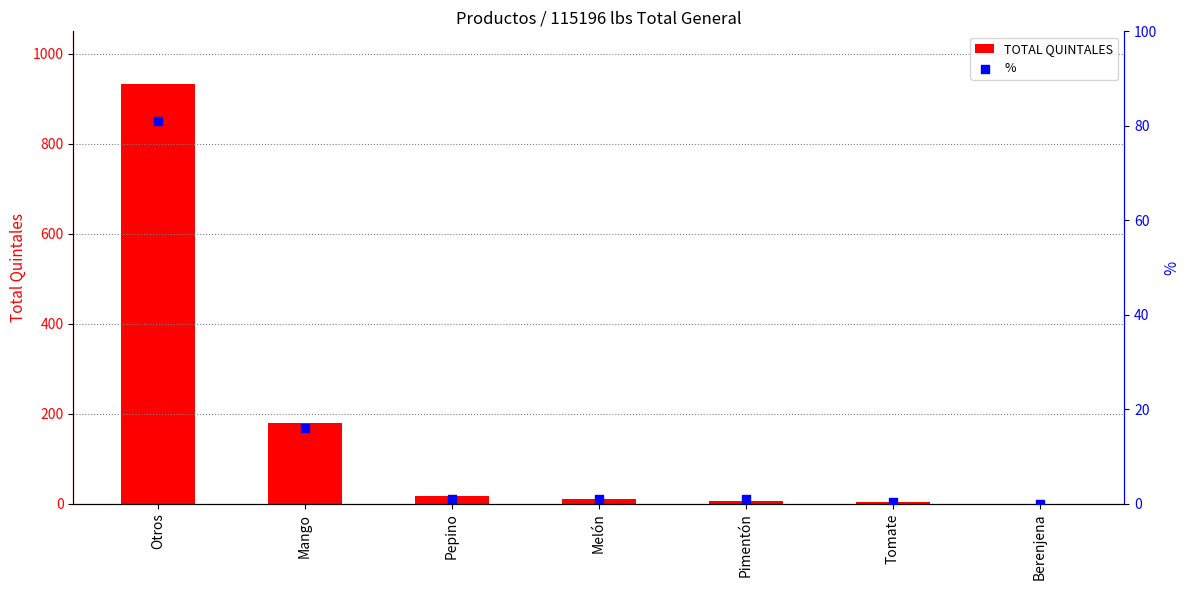

Is the value of TOTAL QUINTALES at Melón greater than the value of % at Berenjena?

Yes